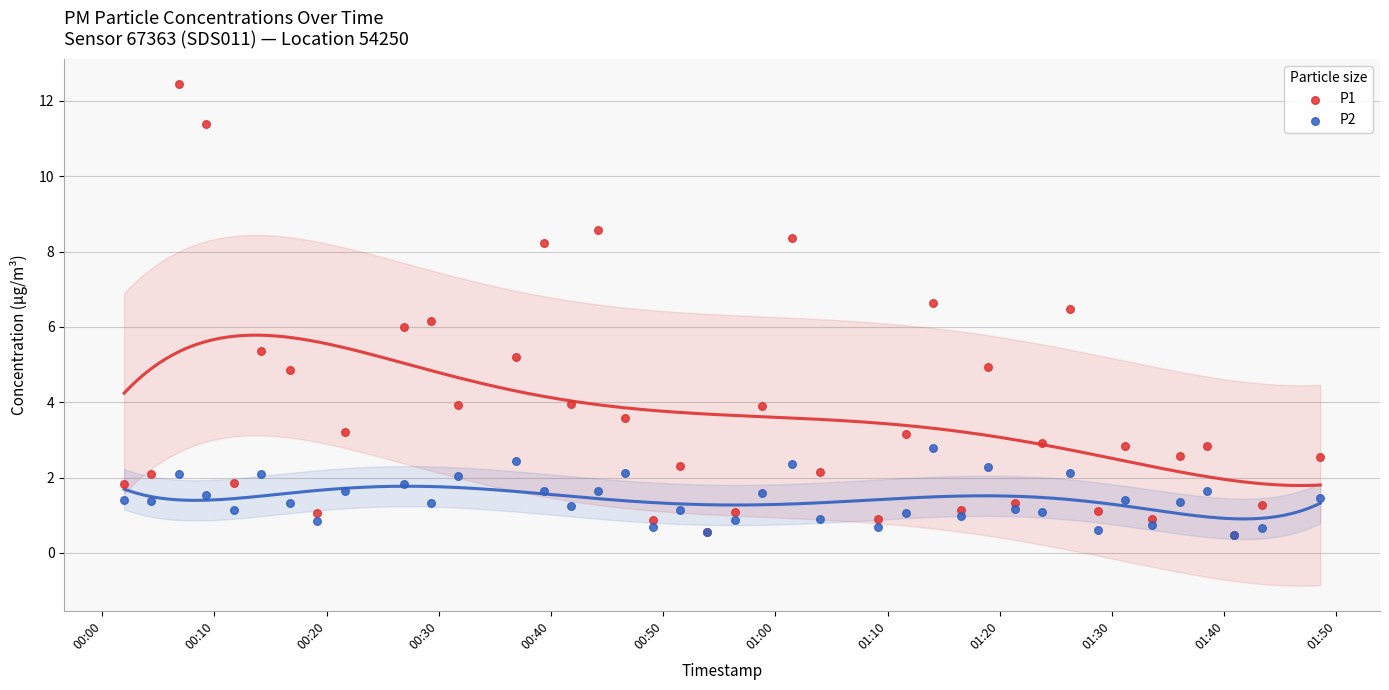

What are all the series names shown in the legend?

P1, P2